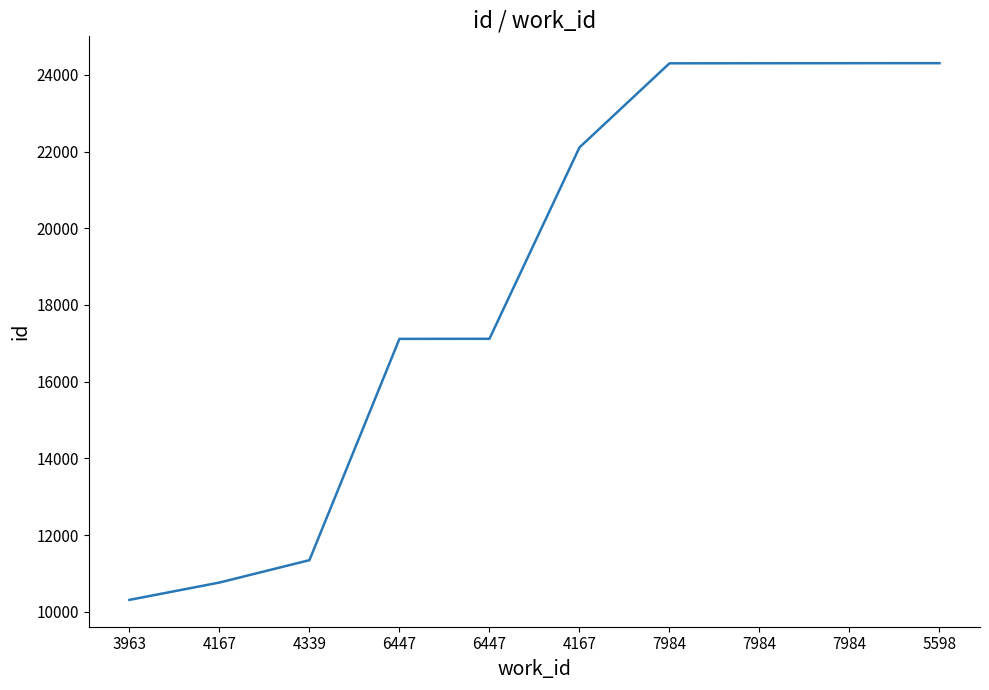

How many series are shown in this chart?

1